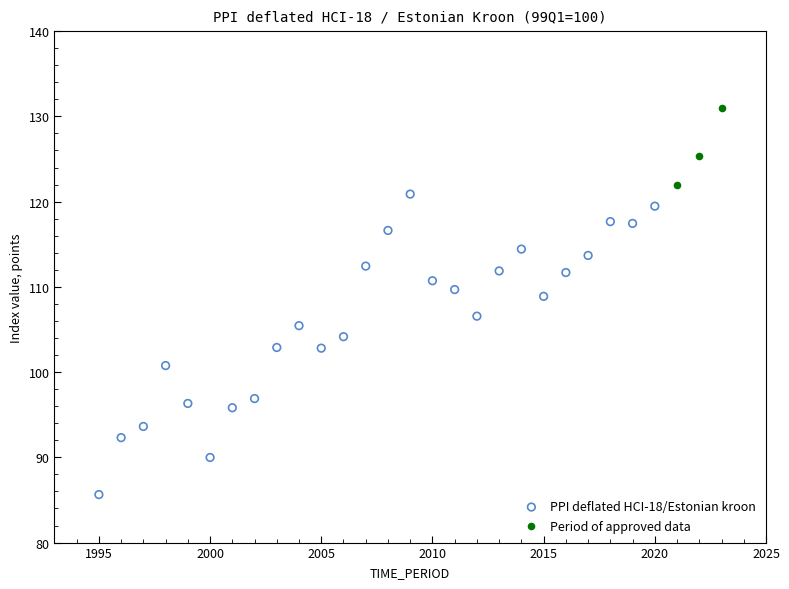

Which series has the largest Y range (max minus min)?

PPI deflated HCI-18/Estonian kroon